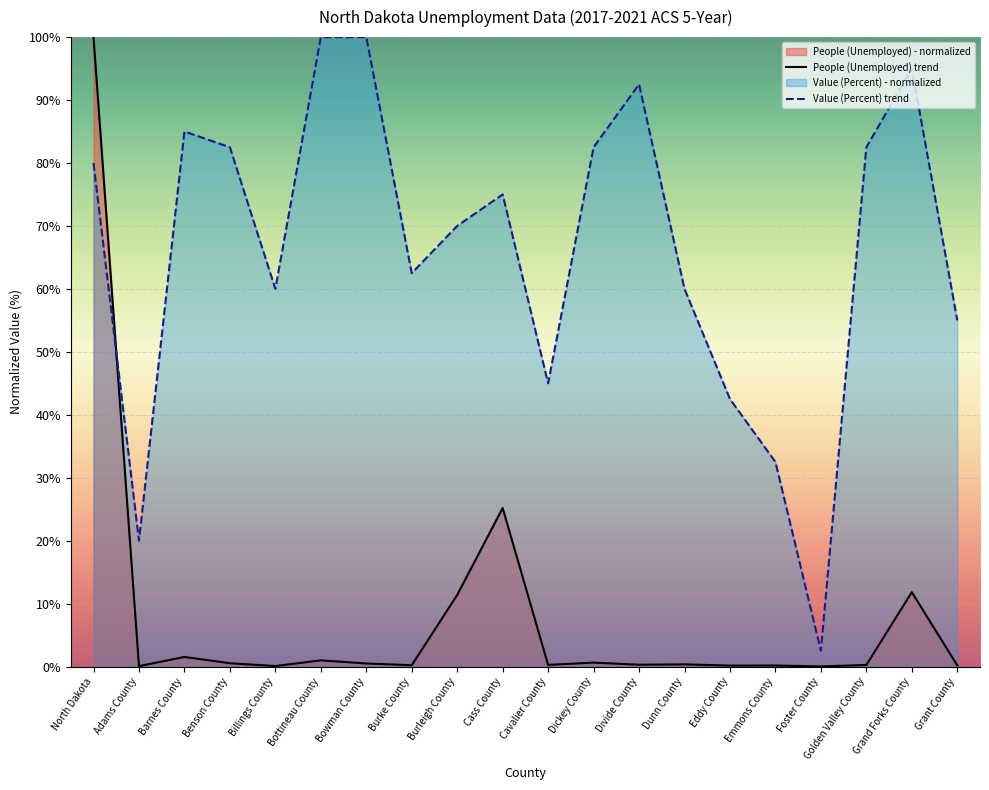

The People (Unemployed) series shows 0.4 at Dickey County. True or false?

False